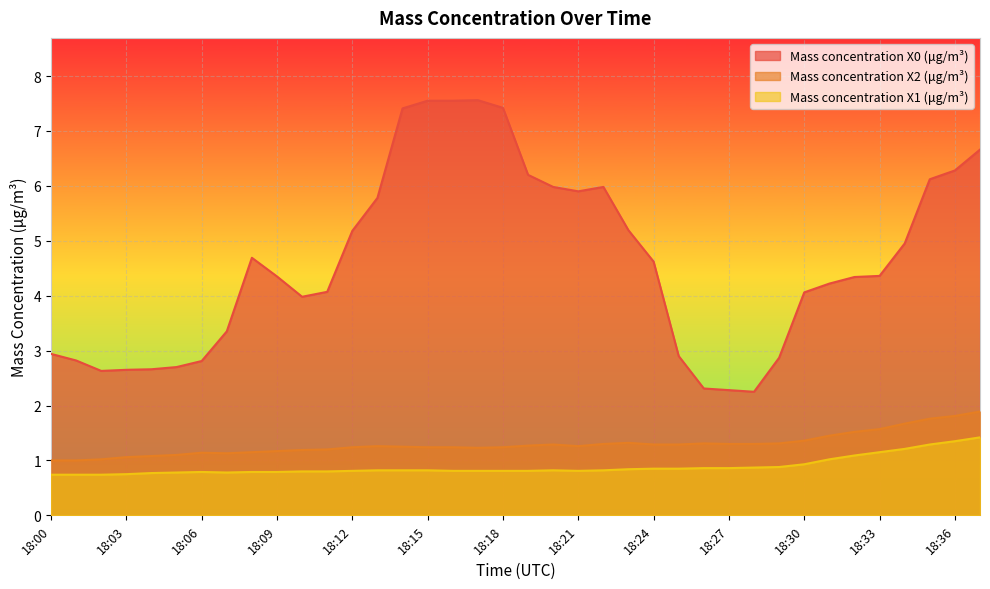

Is it true that Mass concentration X0 (μg/m³) equals 2.9 at 18:00?

True